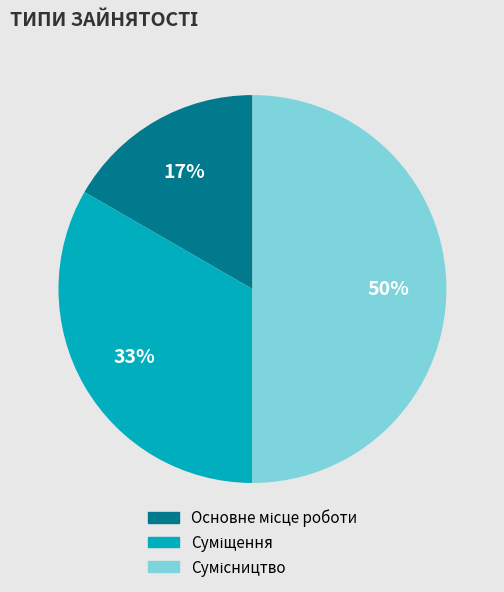

To the nearest percent, what is the average slice percentage?

33%